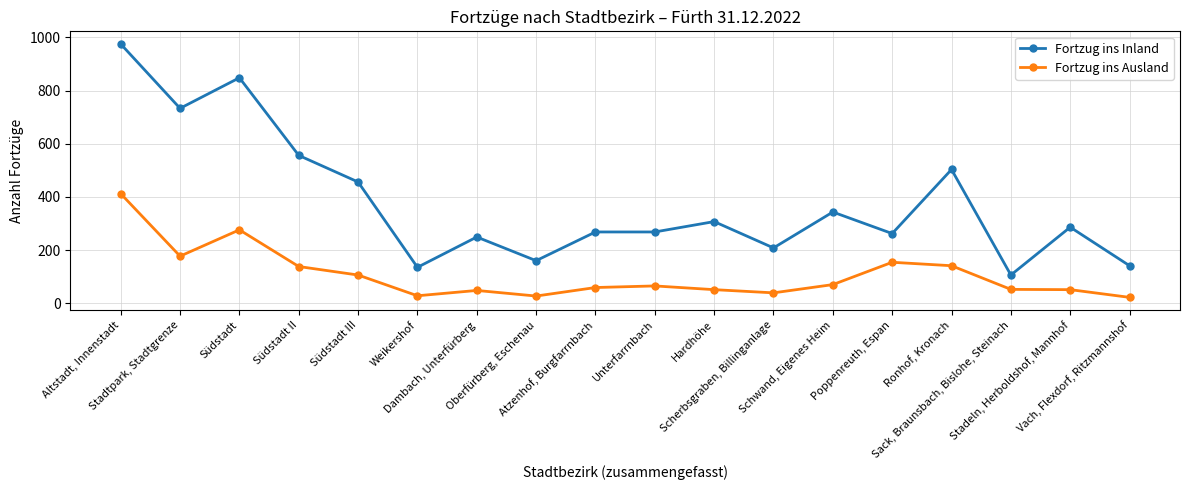

Rank the series by their average value, from highest to lowest.

Fortzug ins Inland, Fortzug ins Ausland